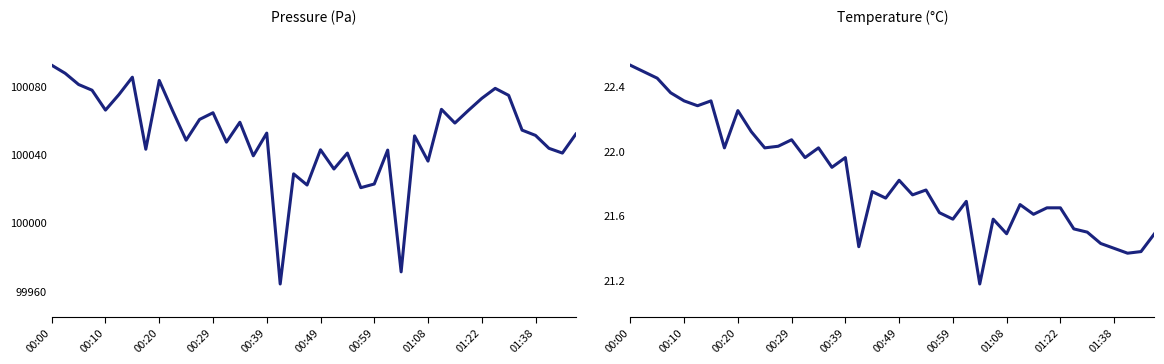

True or false: temperature has a value of 13.2 at 22.

False